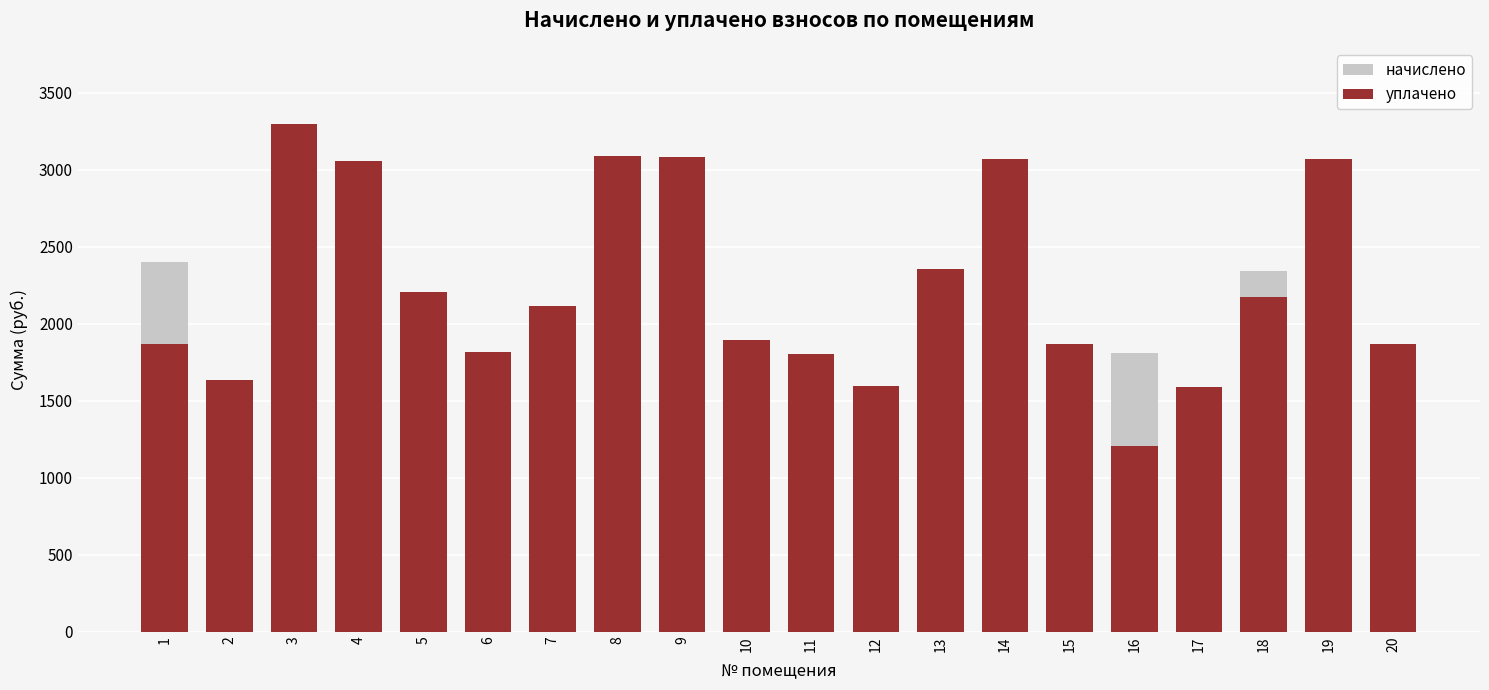

List the series in order of their peak value, highest first.

уплачено, начислено